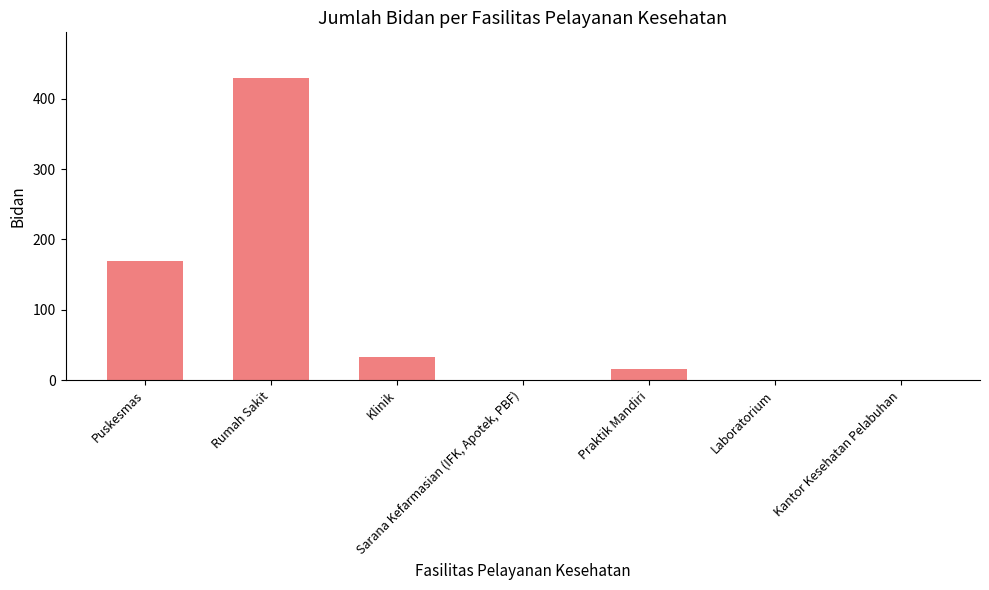

What is the sum of the values at Rumah Sakit and Praktik Mandiri?

445